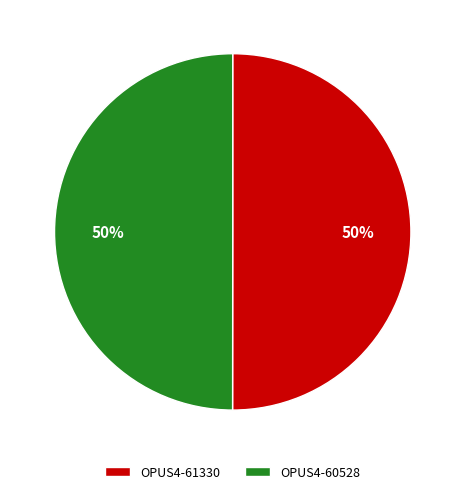

True or false: OPUS4-60528 accounts for 50% of the total.

True